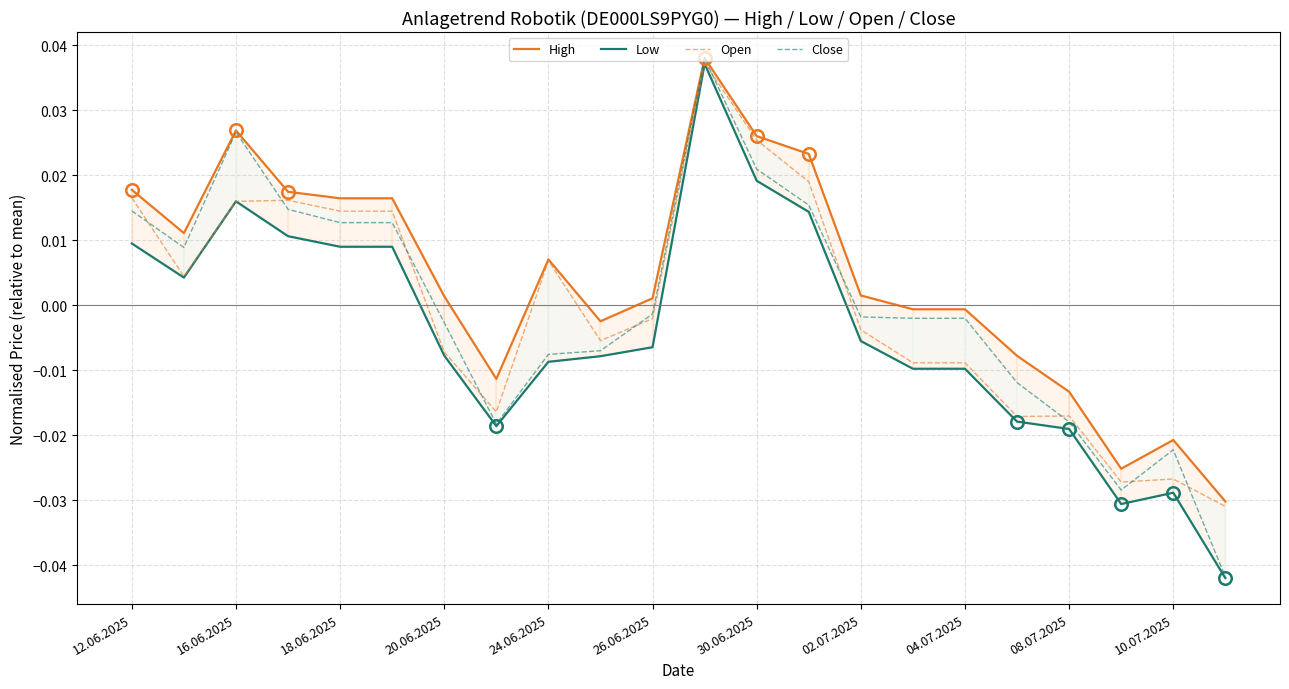

How many positive values does the Low series have?

9